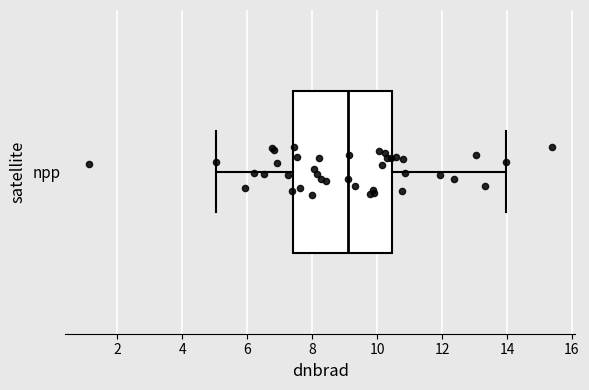

Where is the right edge of the box for npp on the x-axis? The values are not printed on the chart, so give them approximately, as read against the axis.

10.4